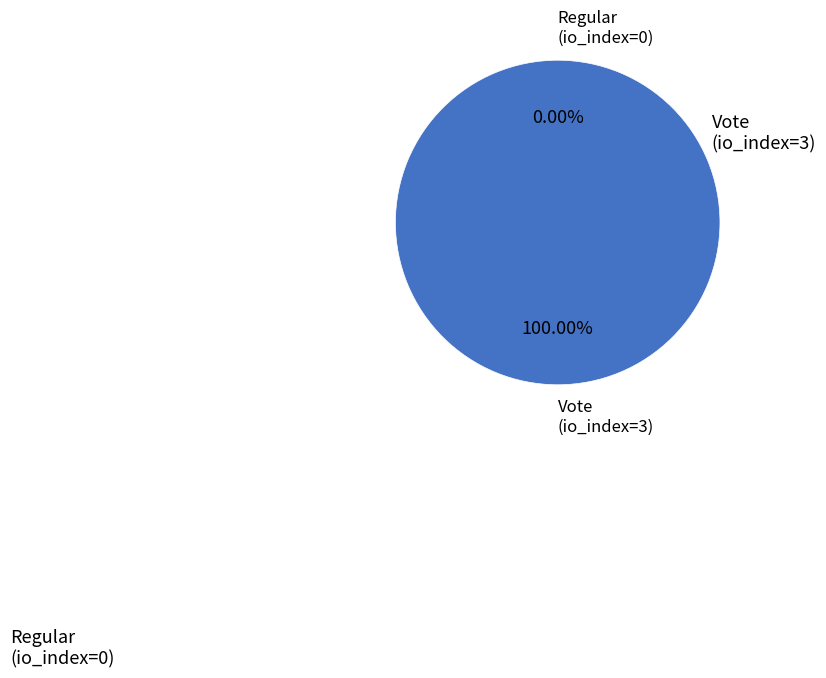

Combined, do Regular (io_index=0) and Vote (io_index=3) account for over 50%?

Yes